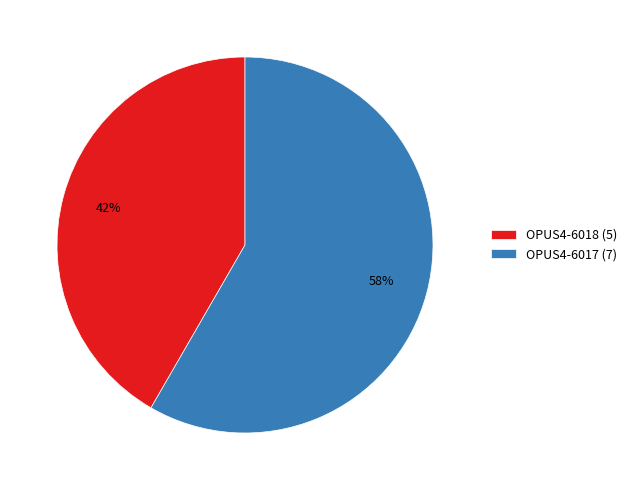

To the nearest percent, what is the combined percentage of OPUS4-6018 (5) and OPUS4-6017 (7)?

100%